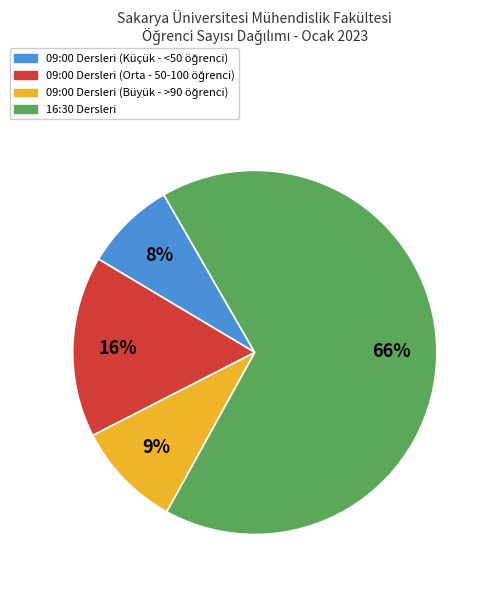

Is there any slice that represents more than half of the pie?

Yes